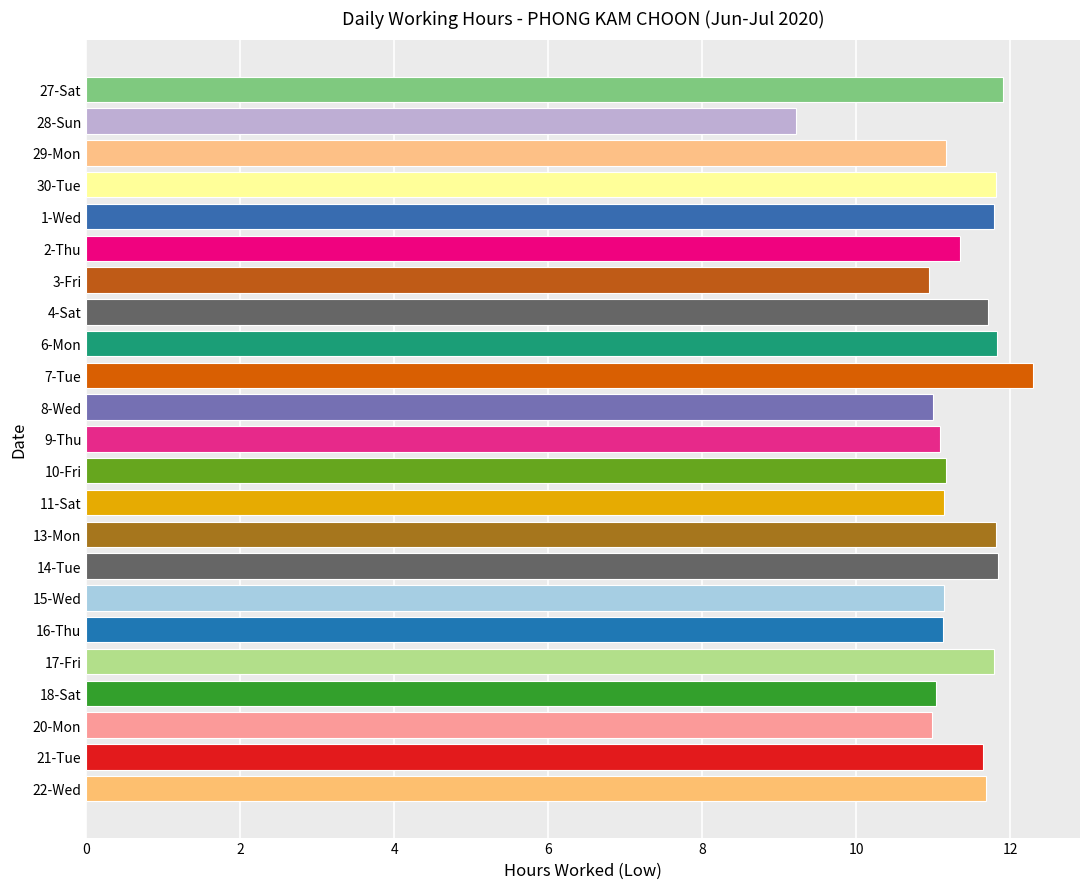

What is the smallest value displayed?

9.2